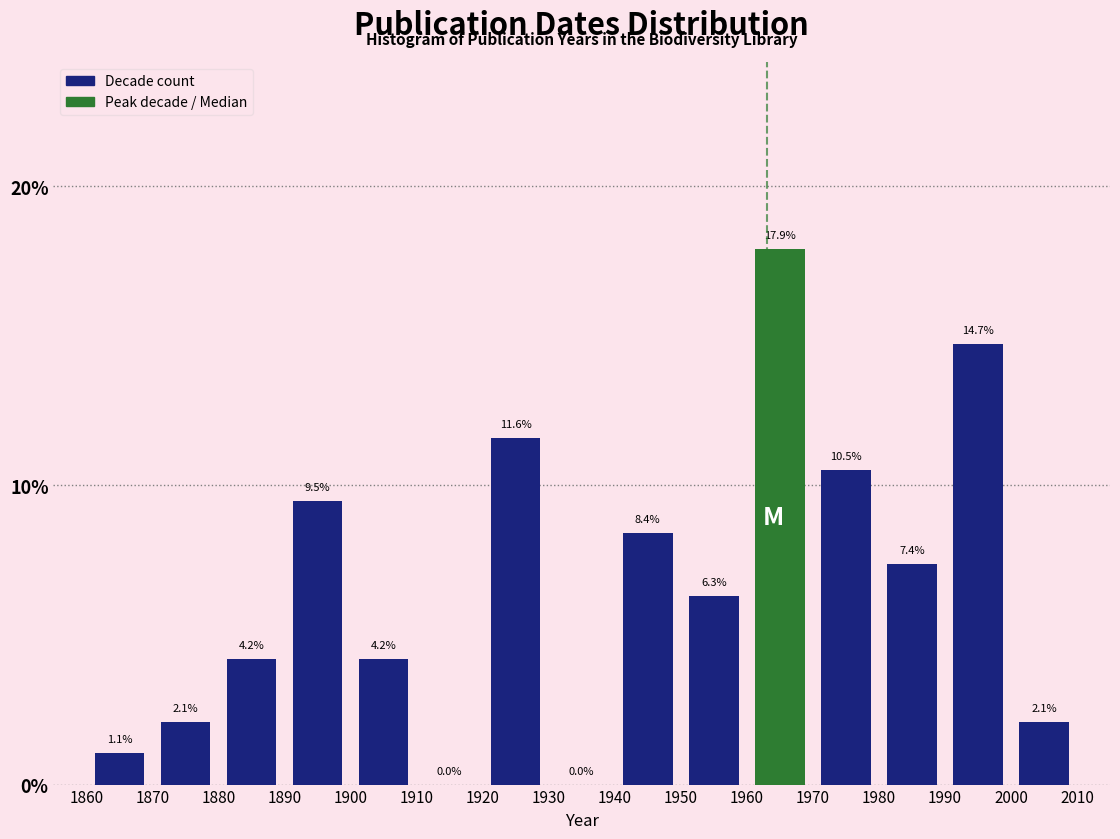

Reading left to right, list every bar in this chart as the range it spans on the x-axis followed by its height.

1860 to 1870: 1.1
1870 to 1880: 2.1
1880 to 1890: 4.2
1890 to 1900: 9.5
1900 to 1910: 4.2
1910 to 1920: 0.0
1920 to 1930: 11.6
1930 to 1940: 0.0
1940 to 1950: 8.4
1950 to 1960: 6.3
1960 to 1970: 17.9
1970 to 1980: 10.5
1980 to 1990: 7.4
1990 to 2000: 14.7
2000 to 2010: 2.1